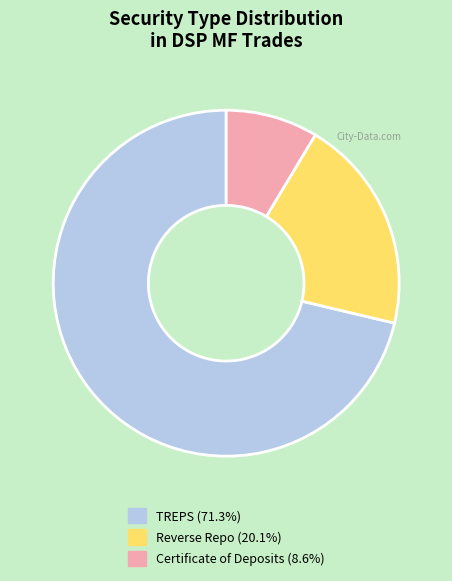

Combined, do TREPS and Certificate of Deposits account for over 50%?

Yes